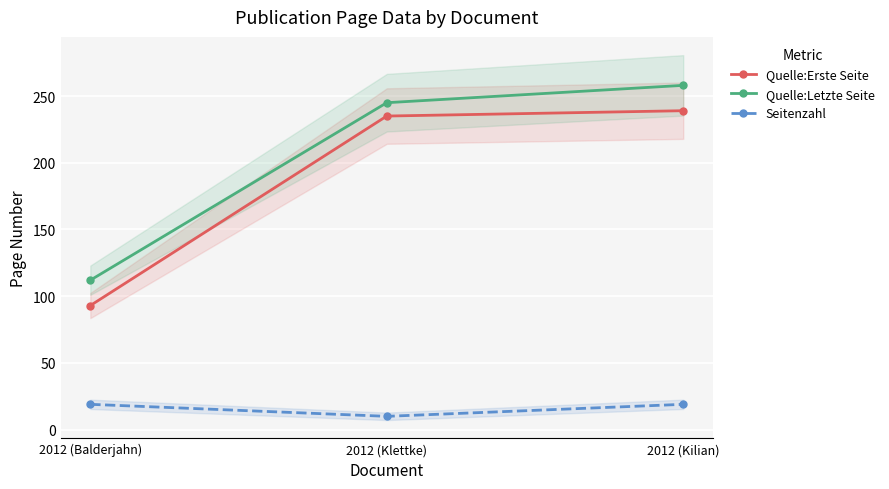

Which category has the lowest value across all series?

2012 (Klettke)